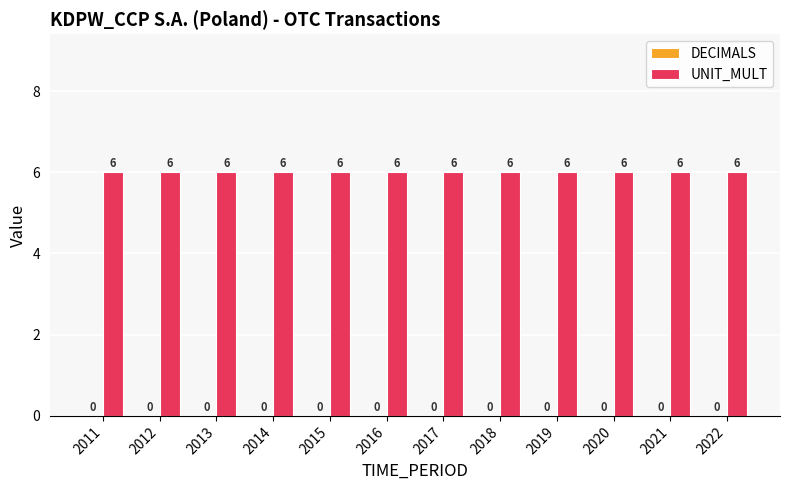

At how many categories does at least one series exceed 2?

12